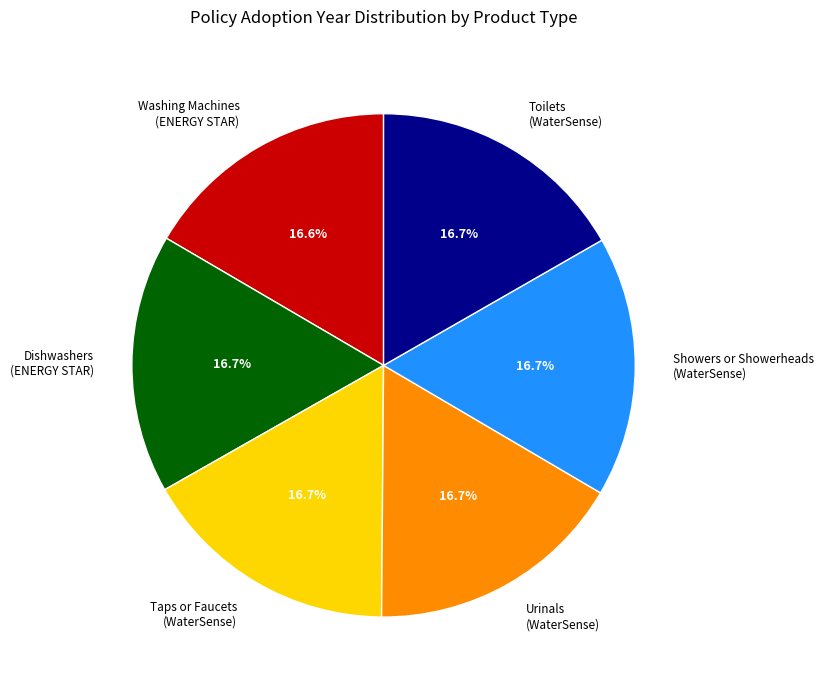

What is the ratio of the value at Dishwashers (ENERGY STAR) to the value at Showers or Showerheads (WaterSense)?

1.0